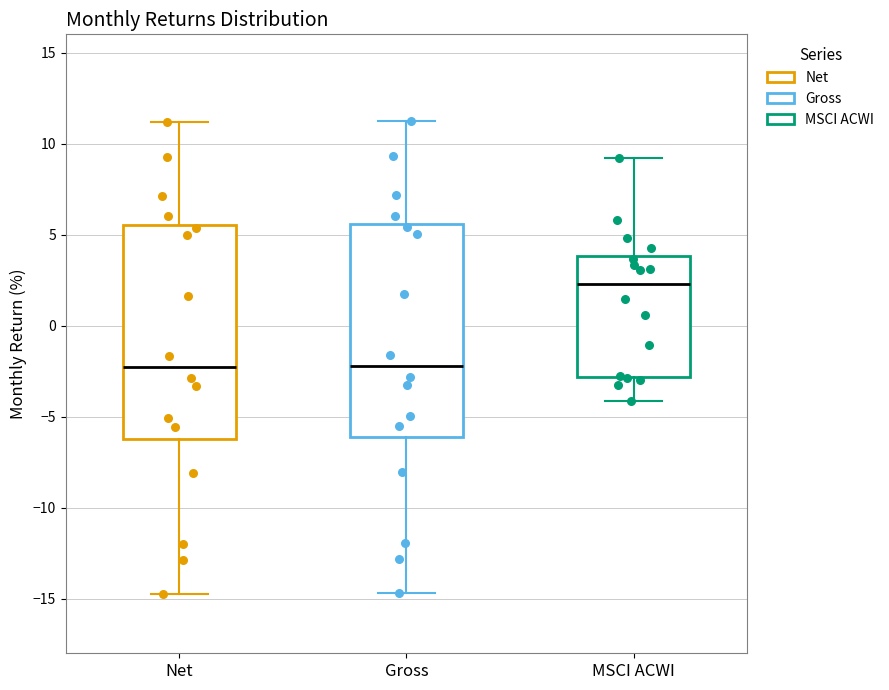

Reading left to right, transcribe this box plot: for each box, give where its median line is, the range the box spans, and where its two whiskers end, as read against the y-axis. The values are not printed on the chart, so give them approximately, as read against the axis.

Net: median -2.5, box -6.0 to 5.5, whiskers -14.5 to 11.0
Gross: median -2.0, box -6.0 to 5.5, whiskers -14.5 to 11.5
MSCI ACWI: median 2.5, box -3.0 to 4.0, whiskers -4.0 to 9.0